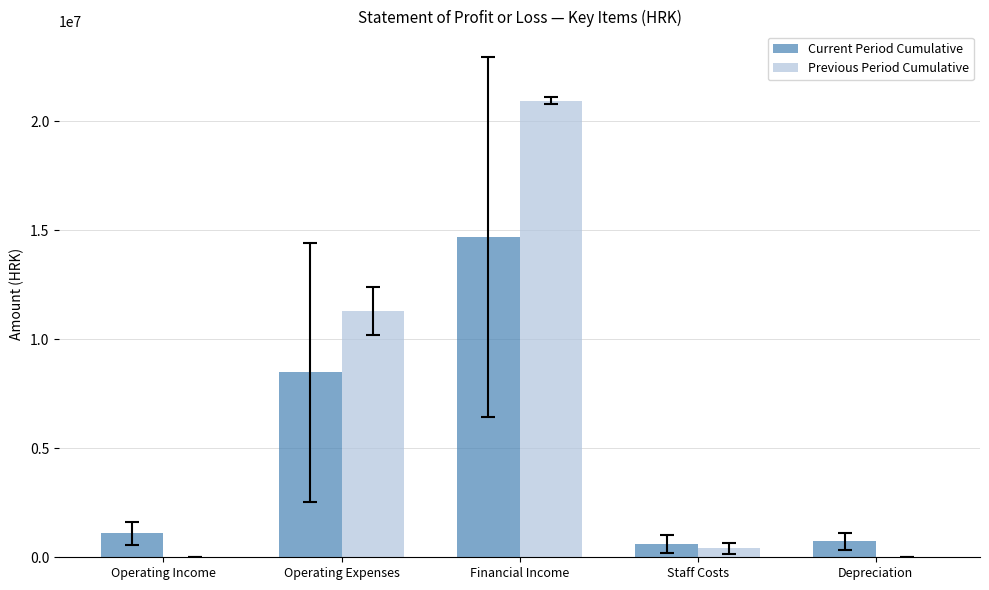

What is the sum of all Current Period Cumulative values?

25611758